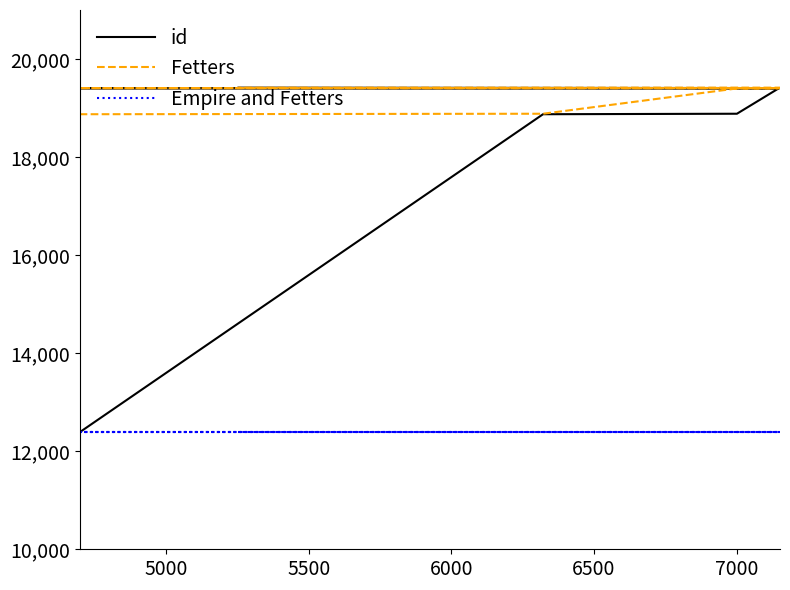

At how many categories does at least one series exceed 17258?

8